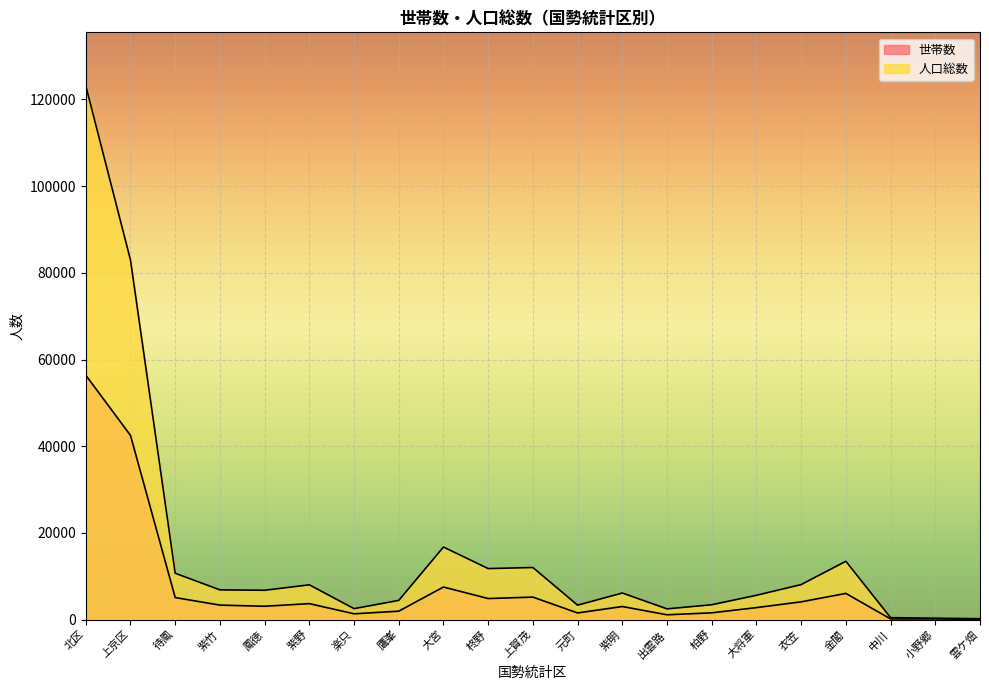

Reading left to right, what are all the values shown in this chart?

世帯数: 北区=56387	上京区=42487	待鳳=5077	紫竹=3334	鳳徳=3070	紫野=3675	楽只=1330	鷹峯=1936	大宮=7510	柊野=4849	上賀茂=5184	元町=1525	紫明=3009	出雲路=1099	柏野=1555	大将軍=2758	衣笠=4090	金閣=6032	中川=146	小野郷=136	雲ケ畑=72
人口総数: 北区=123167	上京区=82941	待鳳=10685	紫竹=6853	鳳徳=6760	紫野=8015	楽只=2517	鷹峯=4419	大宮=16735	柊野=11764	上賀茂=12009	元町=3320	紫明=6128	出雲路=2466	柏野=3416	大将軍=5603	衣笠=8070	金閣=13451	中川=443	小野郷=314	雲ケ畑=199